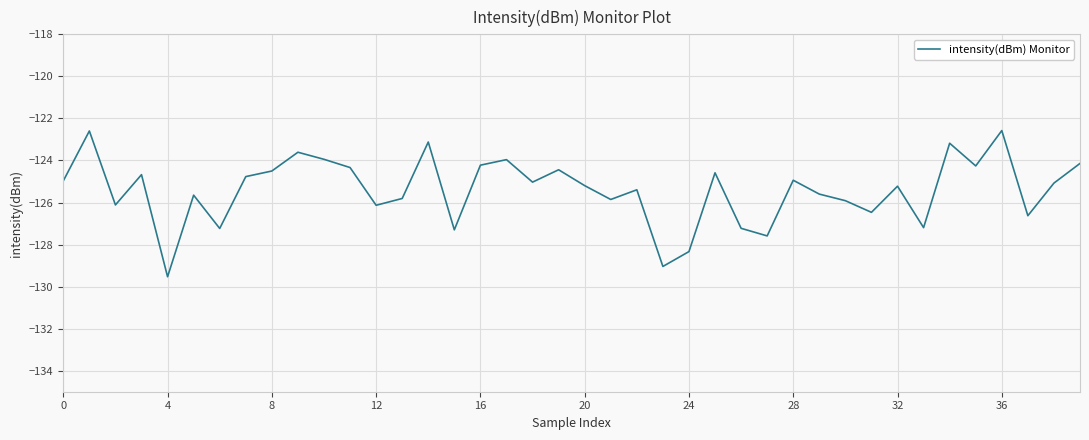

What is the maximum value shown in the chart?

-122.6